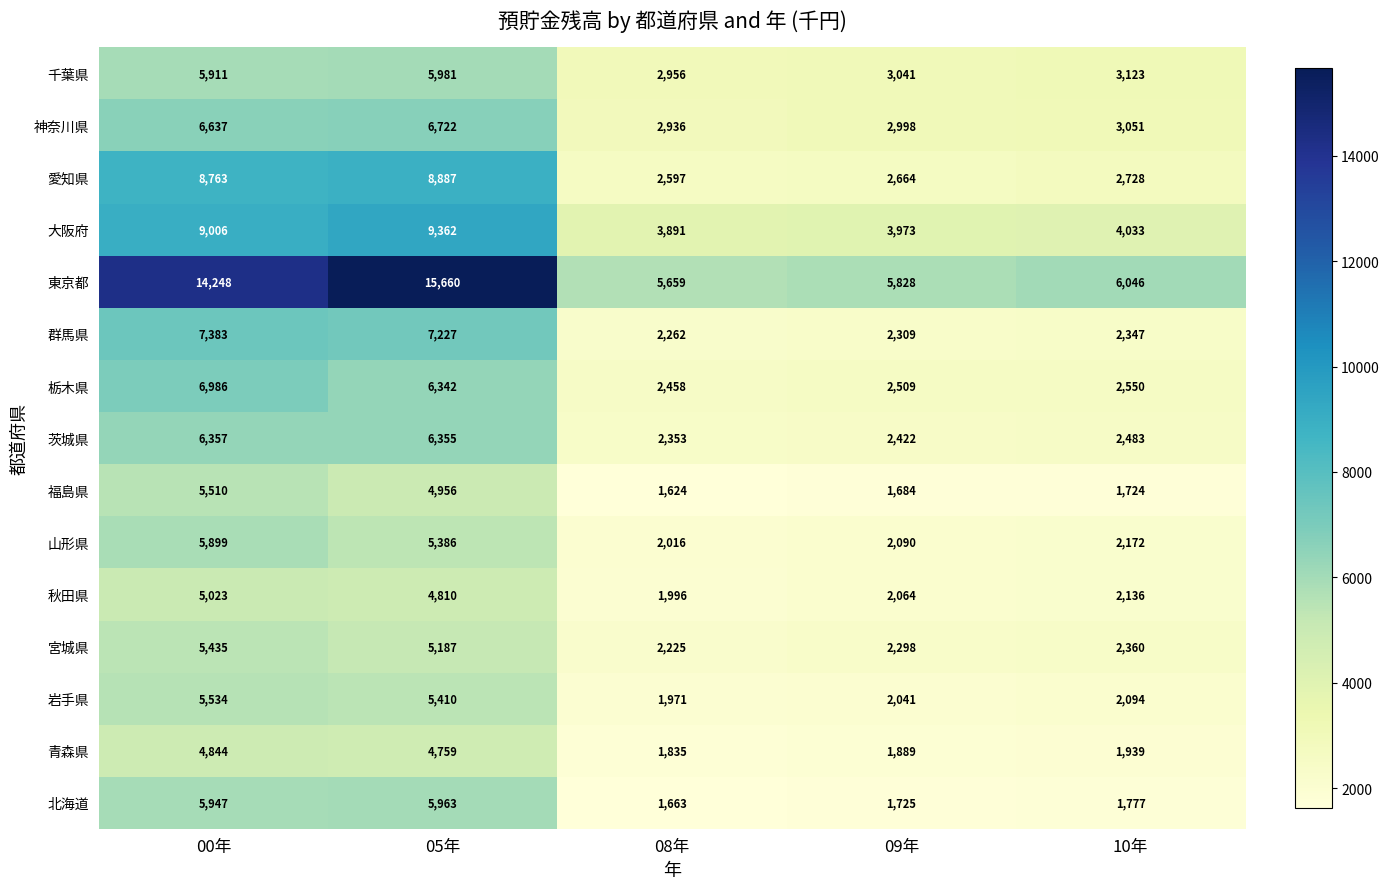

Which series has the largest total across all categories?

東京都